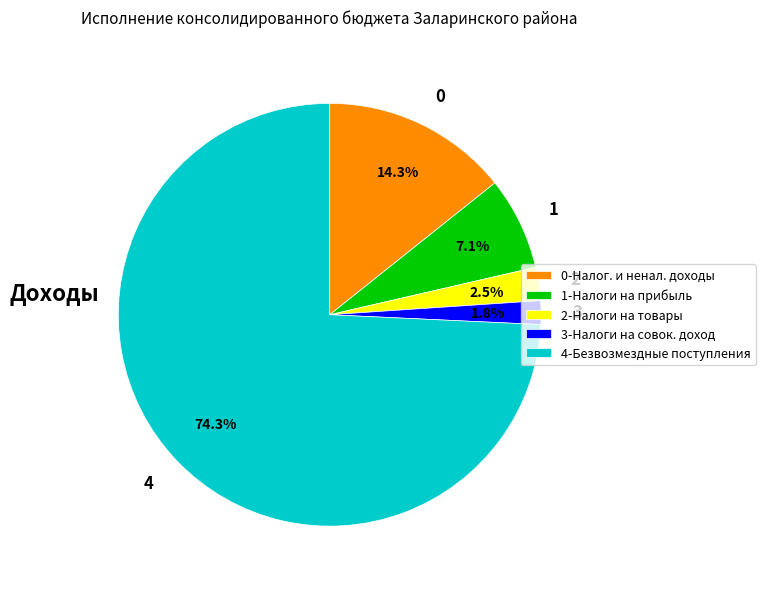

Is 3 the majority of the pie?

No